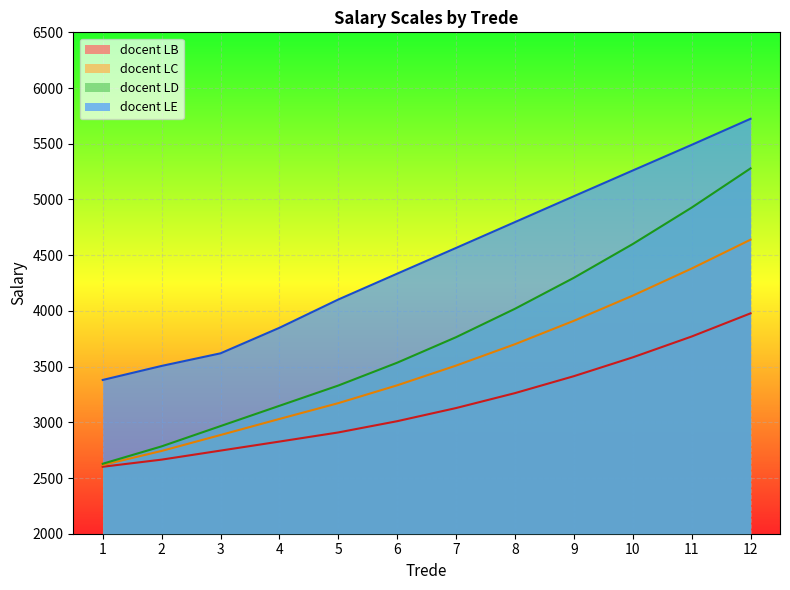

What are all the series names shown in the legend?

docent LB, docent LC, docent LD, docent LE